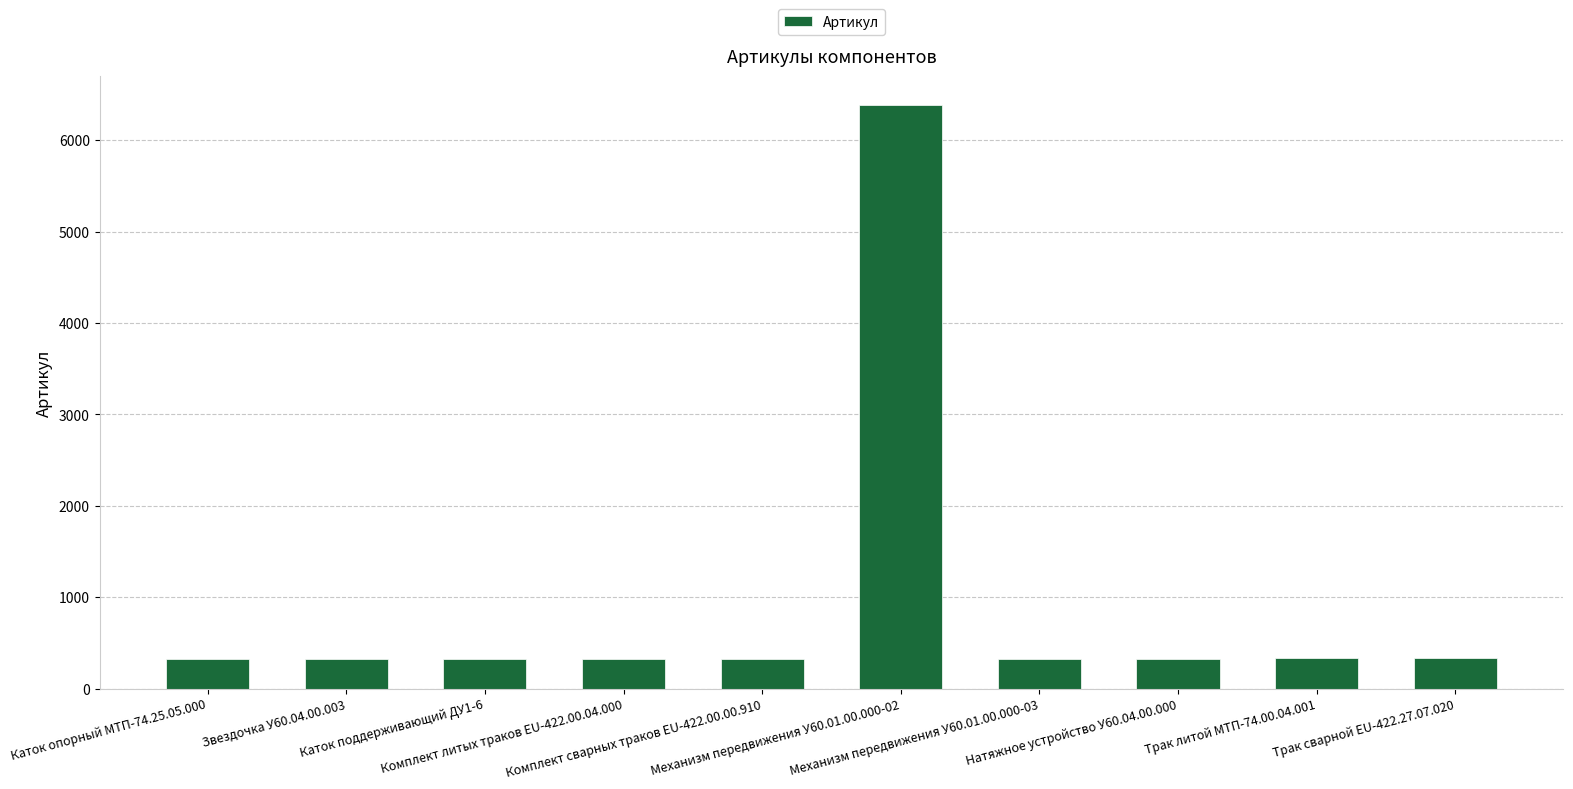

What is the greatest value displayed?

6386